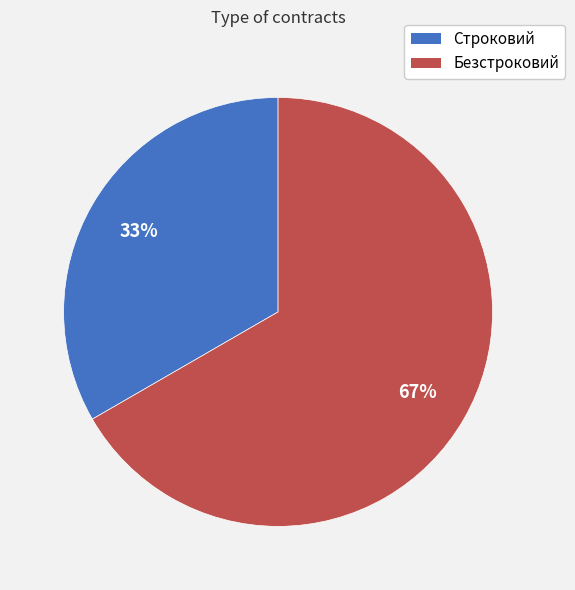

Is the sum of Строковий and Безстроковий greater than half?

Yes